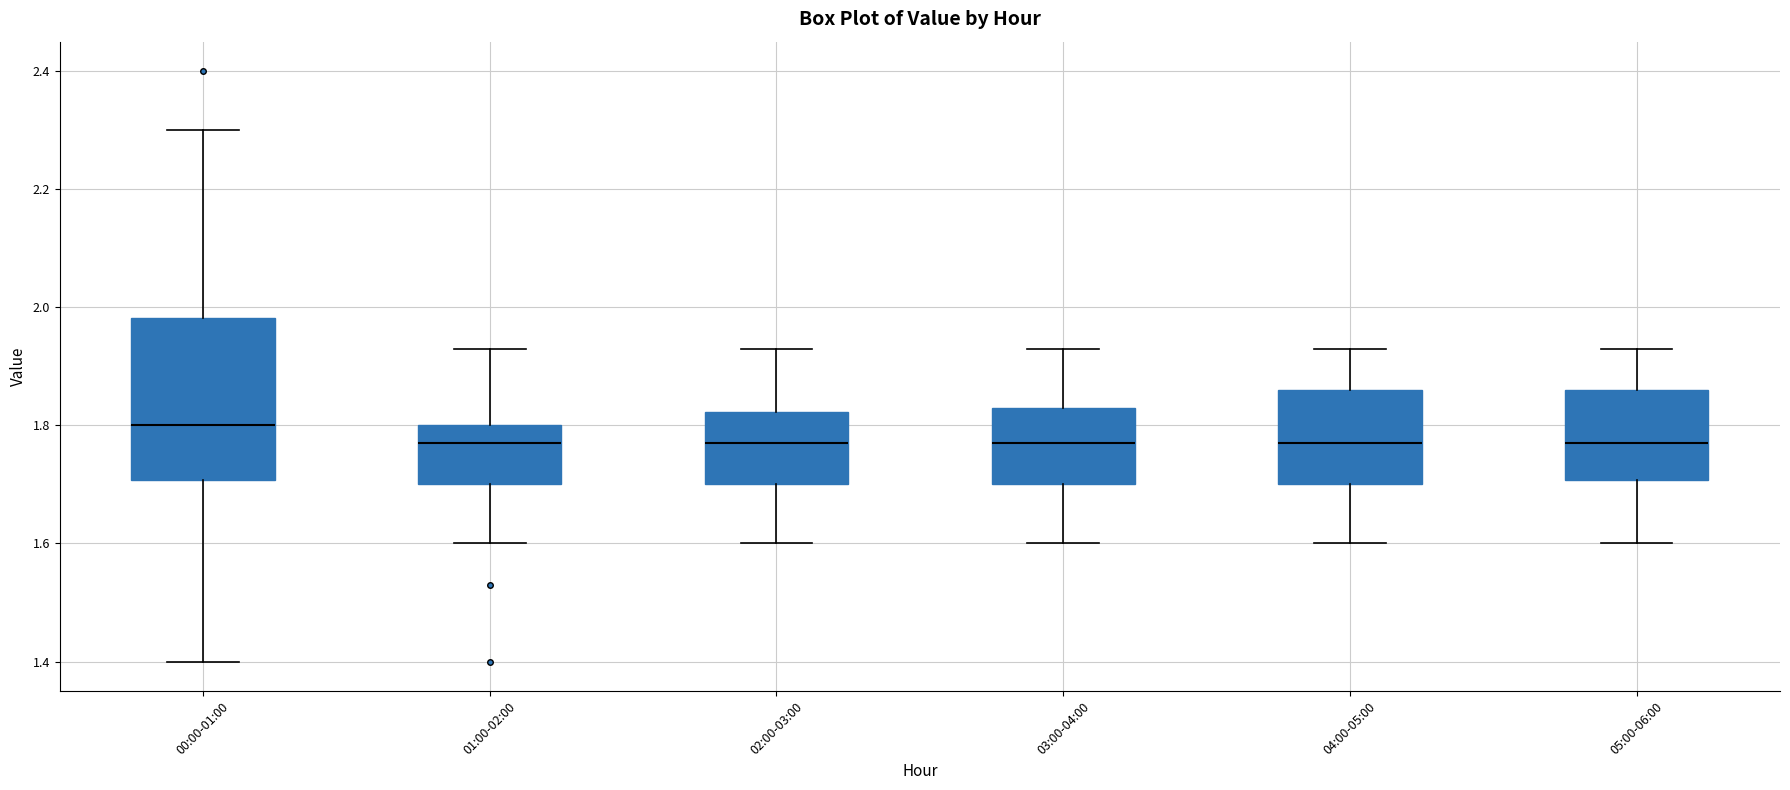

Comparing the boxes themselves (not the whiskers), which one is the tallest?

00:00-01:00